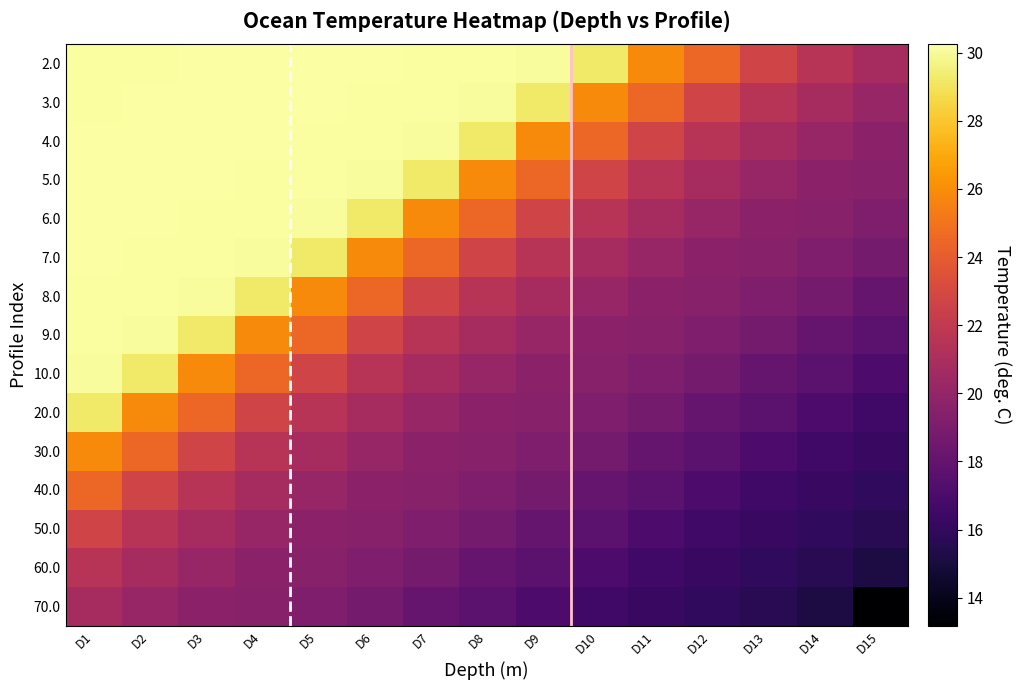

At which category is the sum across all series the highest?

D1